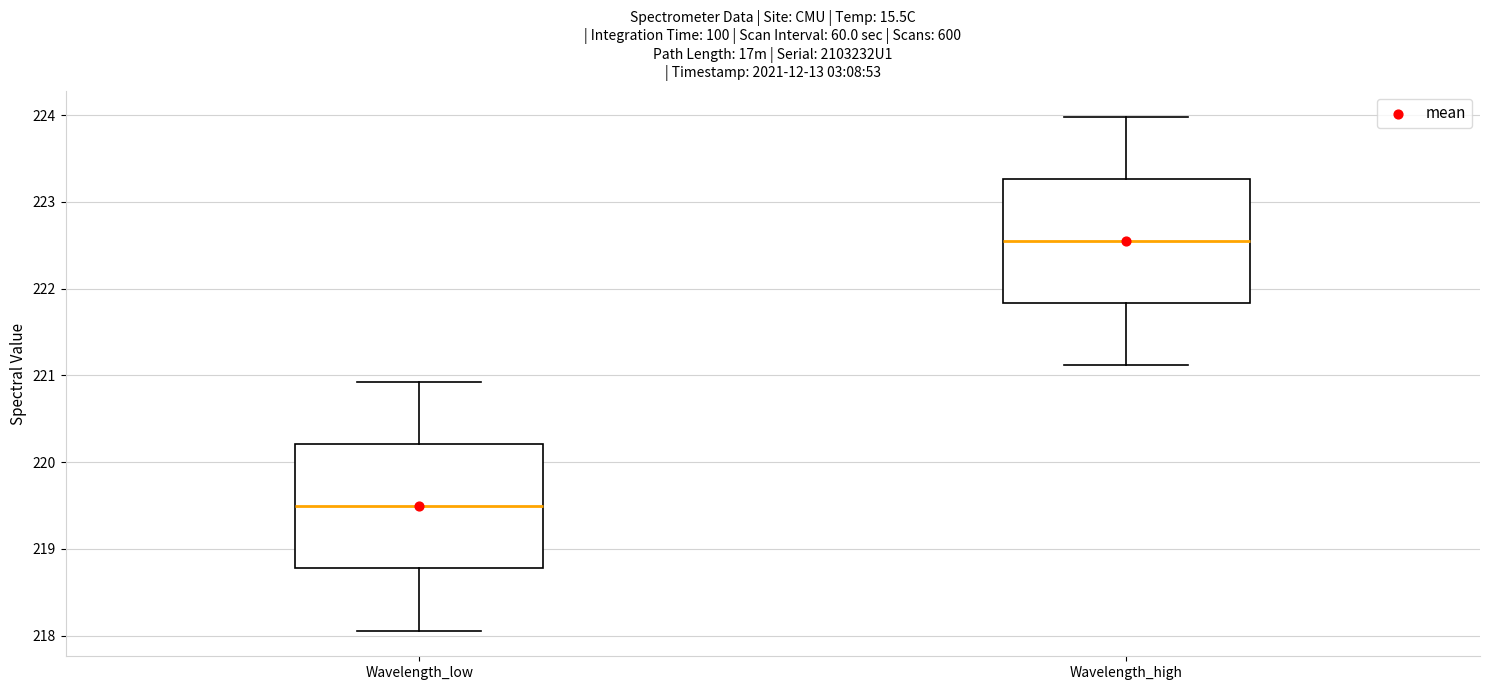

Where does the median line of the box for Wavelength_low sit on the y-axis? The values are not printed on the chart, so give them approximately, as read against the axis.

219.5